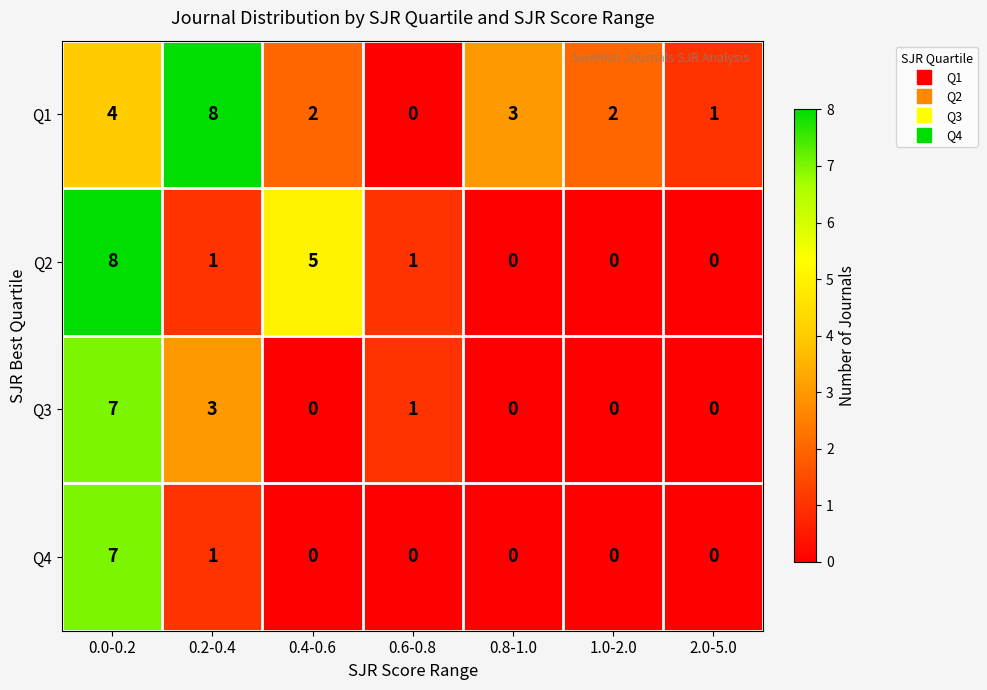

True or false: Q4 has a value of 0 at 1.0-2.0.

True